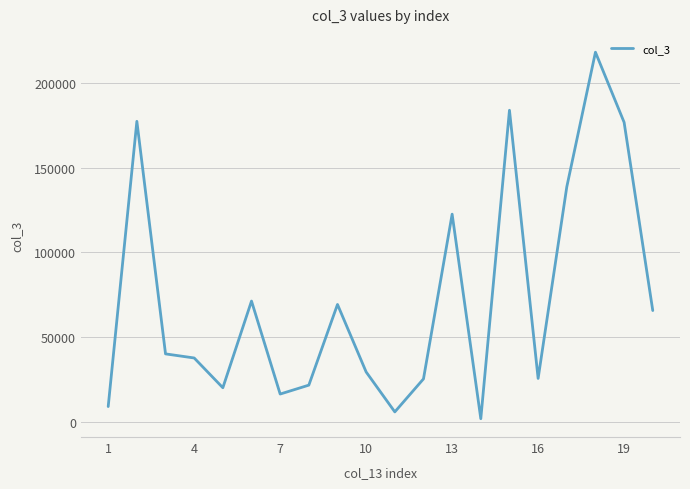

What is the greatest value displayed?

218217.0